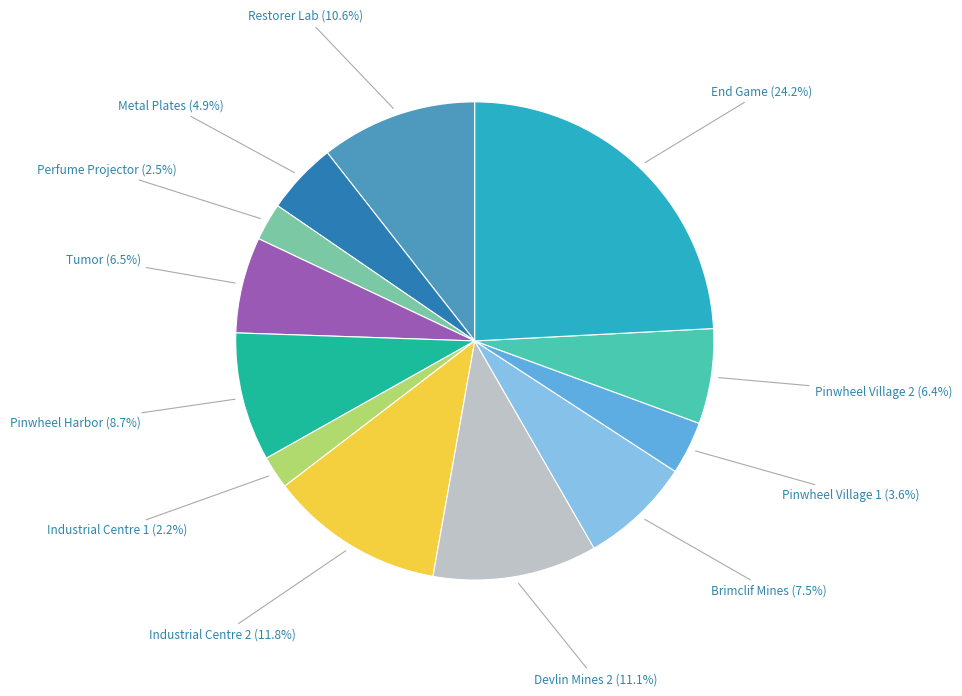

To the nearest percent, what is the combined percentage of Brimclif Mines and Devlin Mines 2?

19%